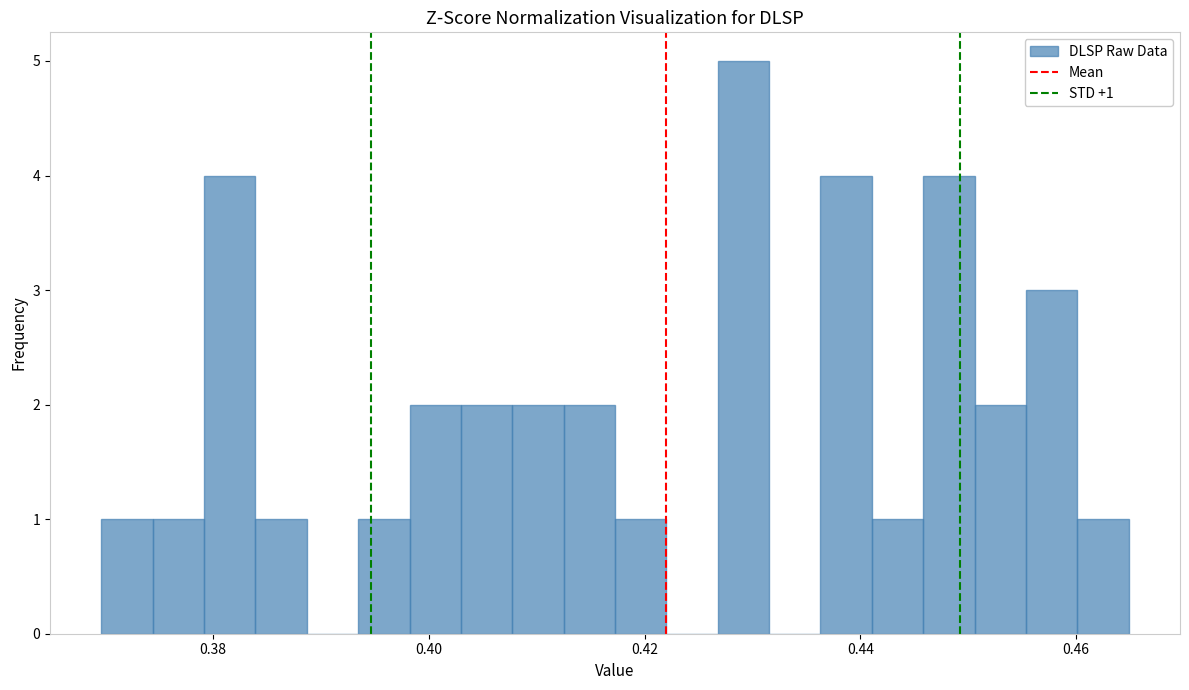

Read against the x-axis, roughly where is the centre of the tallest bar?

0.430